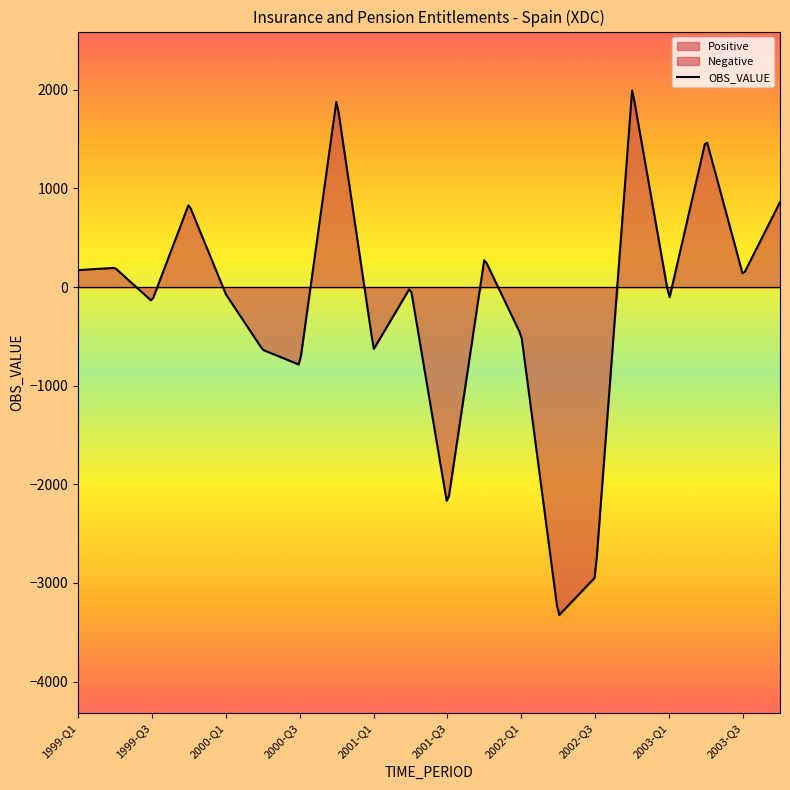

Which series has the largest range (max minus min)?

OBS_VALUE